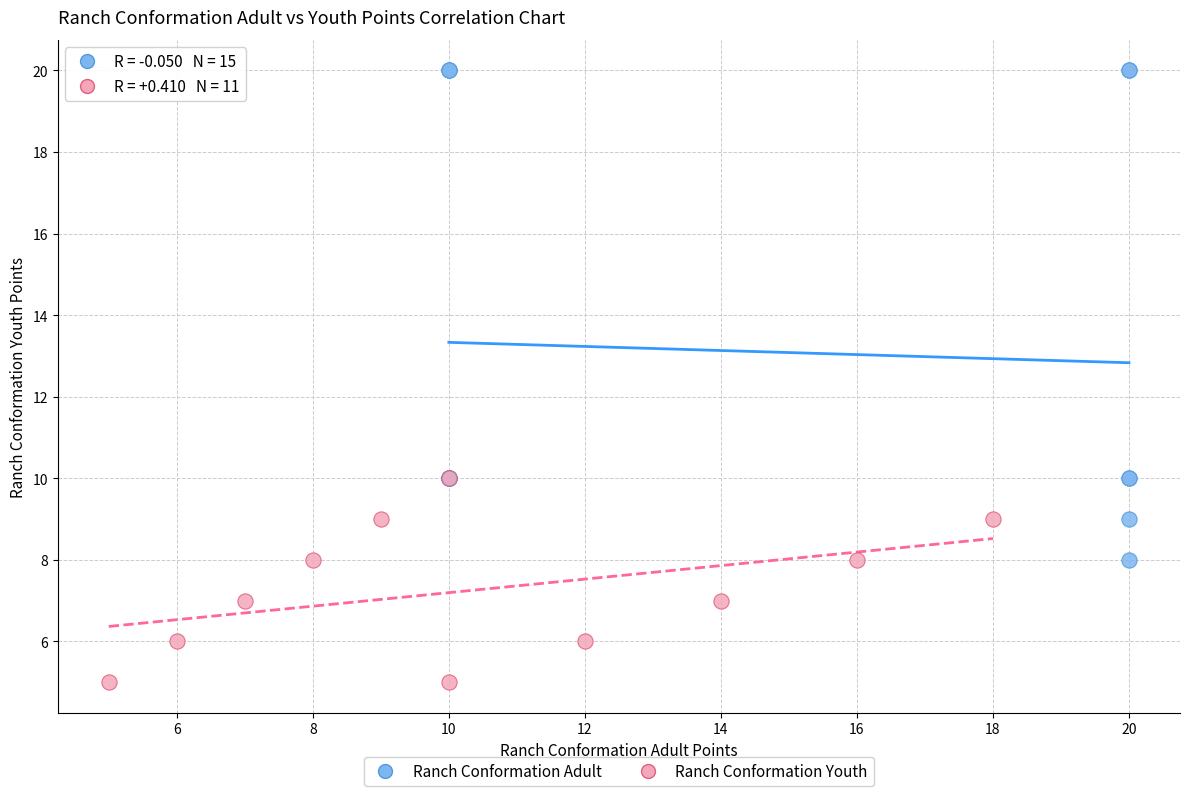

Which series reaches the maximum Y coordinate?

Ranch Conformation Adult